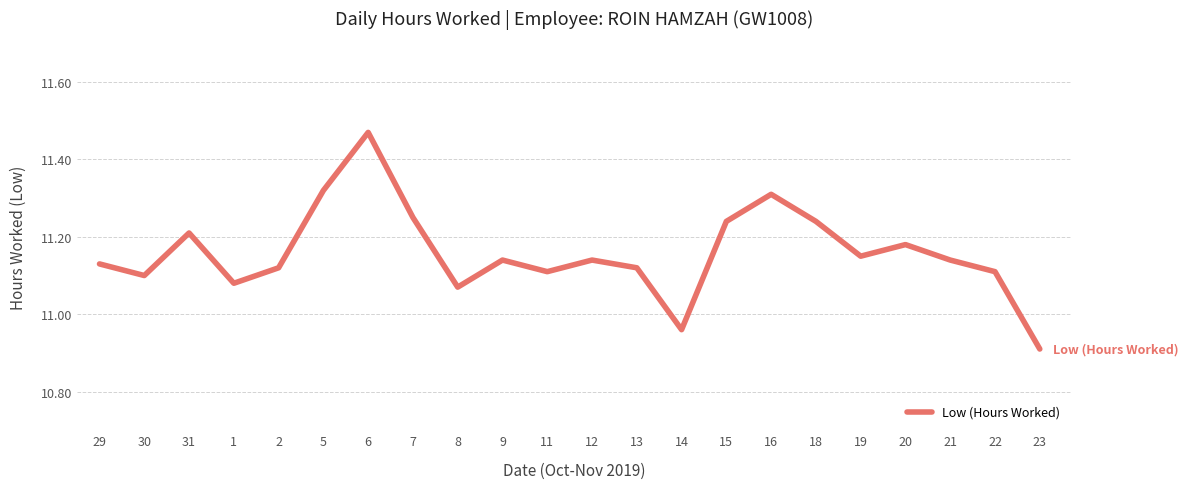

Where is the data nearest to the value 11?

14